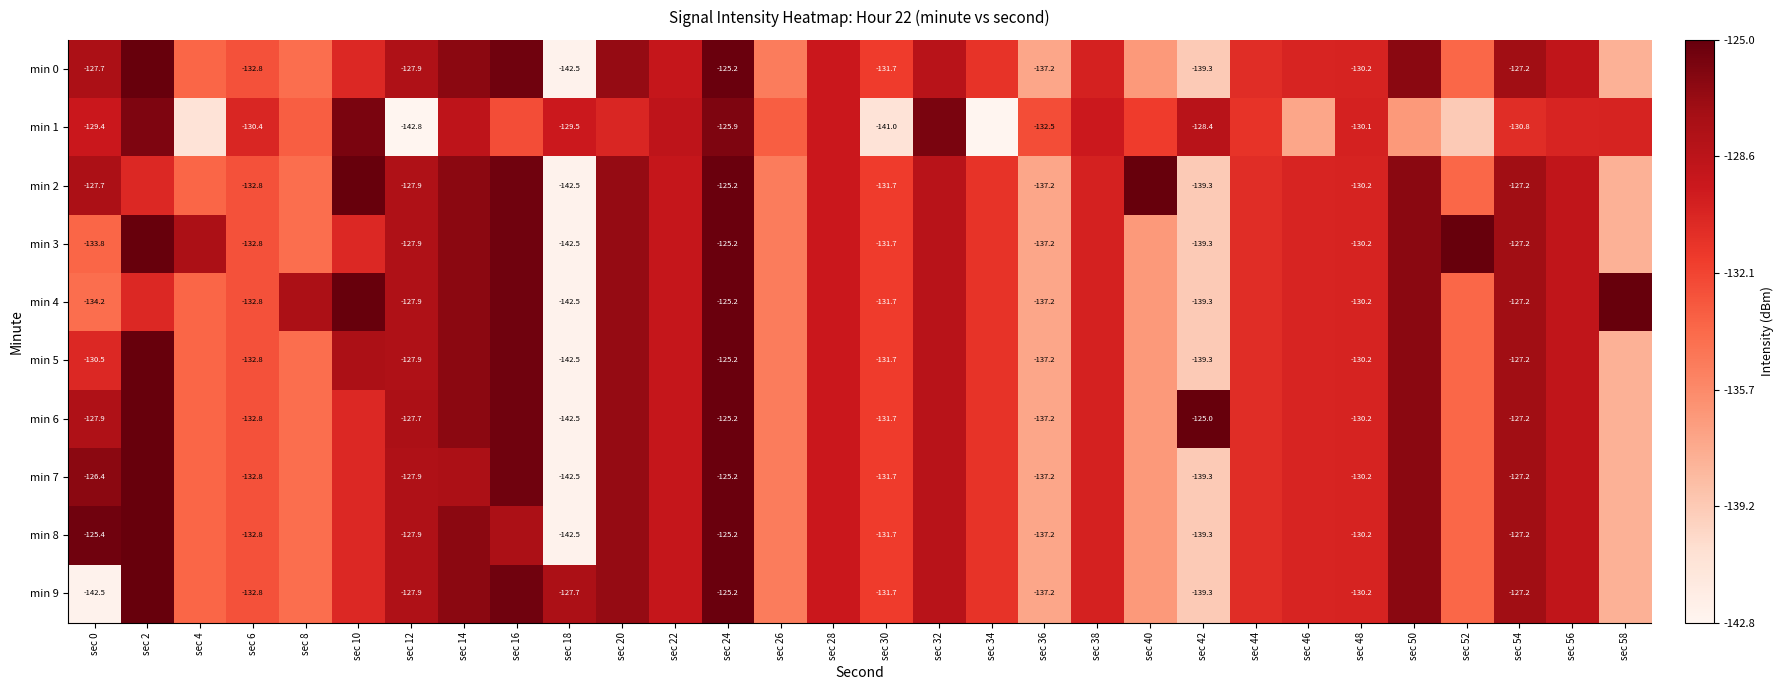

Is the value of min 7 at sec 6 greater than the value of min 4 at sec 54?

No